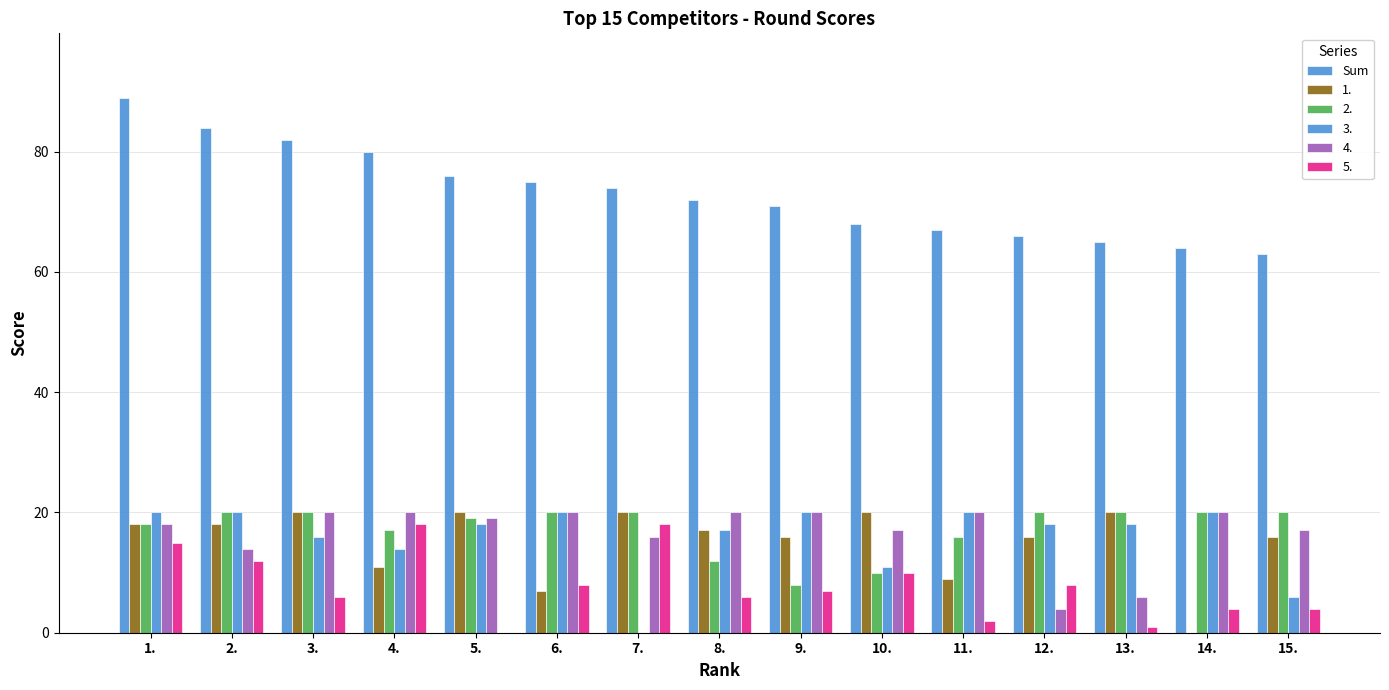

Are the bars horizontal?

No